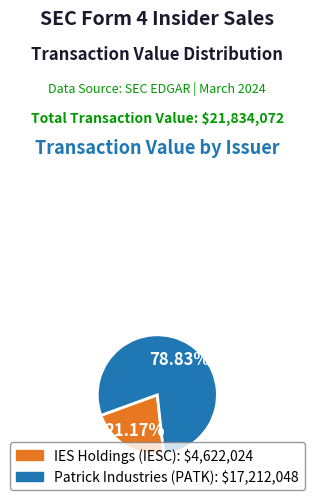

Does any single category account for the majority?

Yes